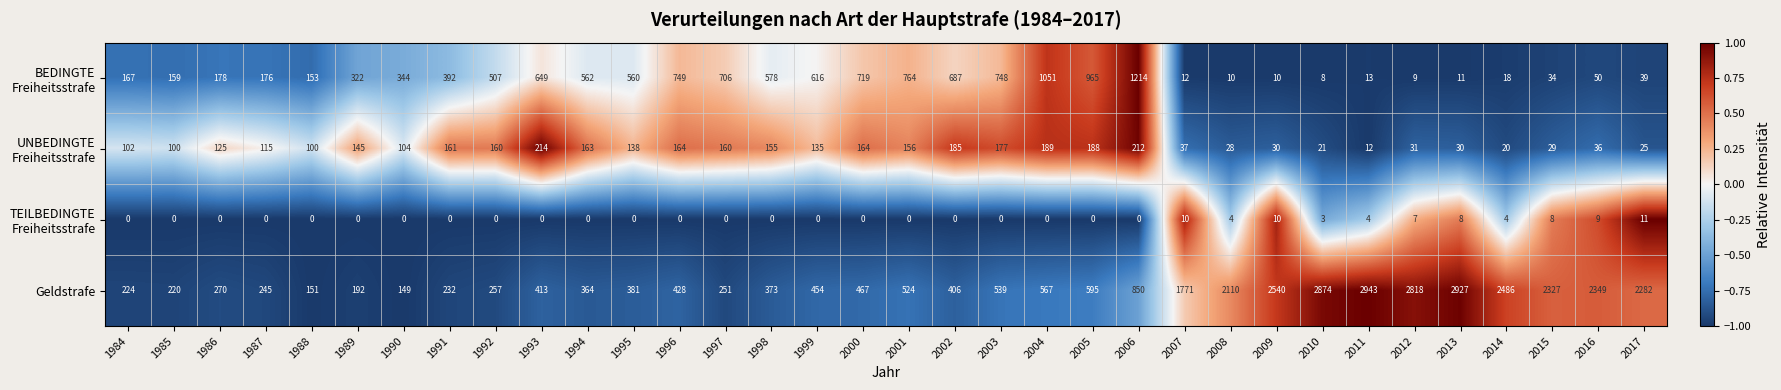

Rank the categories by Geldstrafe value from lowest to highest.

1990, 1988, 1989, 1985, 1984, 1991, 1987, 1997, 1992, 1986, 1994, 1998, 1995, 2002, 1993, 1996, 1999, 2000, 2001, 2003, 2004, 2005, 2006, 2007, 2008, 2017, 2015, 2016, 2014, 2009, 2012, 2010, 2013, 2011